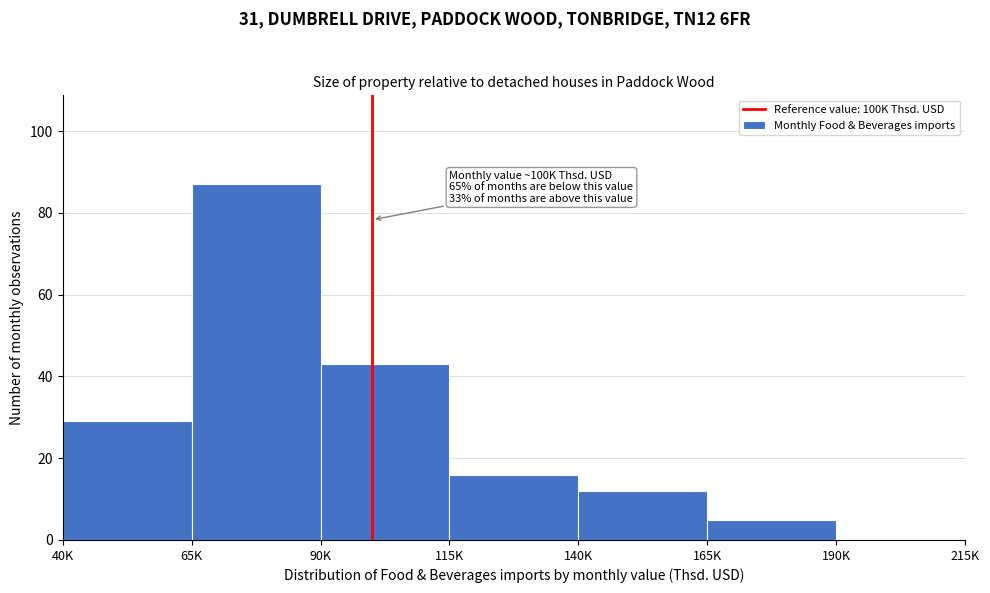

Reading left to right, transcribe all the data shown in this chart.

40K=29	65K=87	90K=43	115K=16	140K=12	165K=5	190K=0